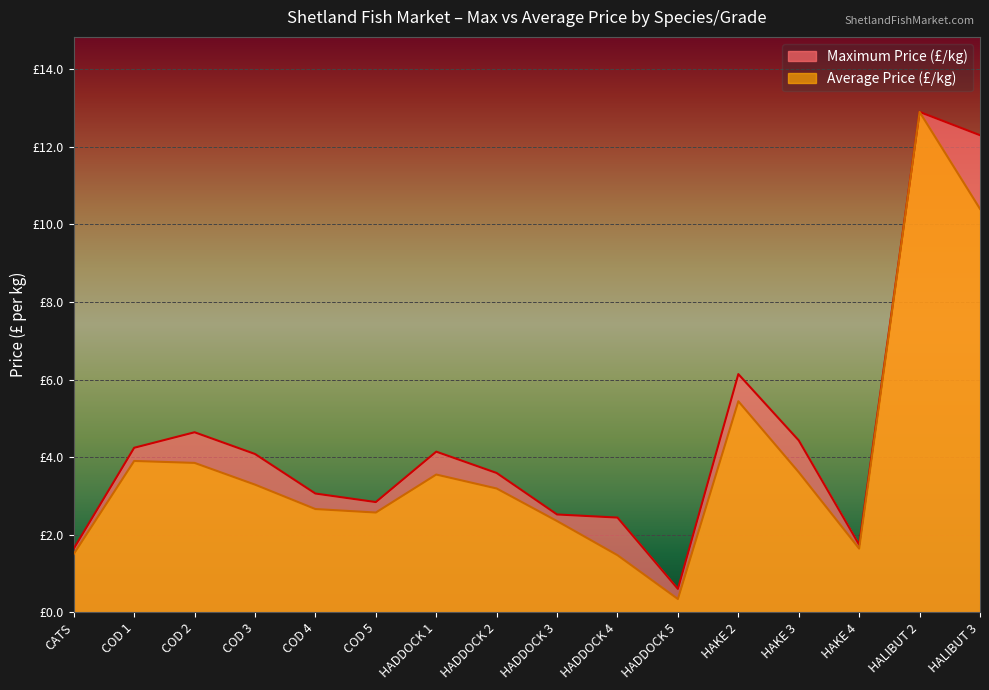

Which series has the largest range (max minus min)?

Average Price (£/kg)